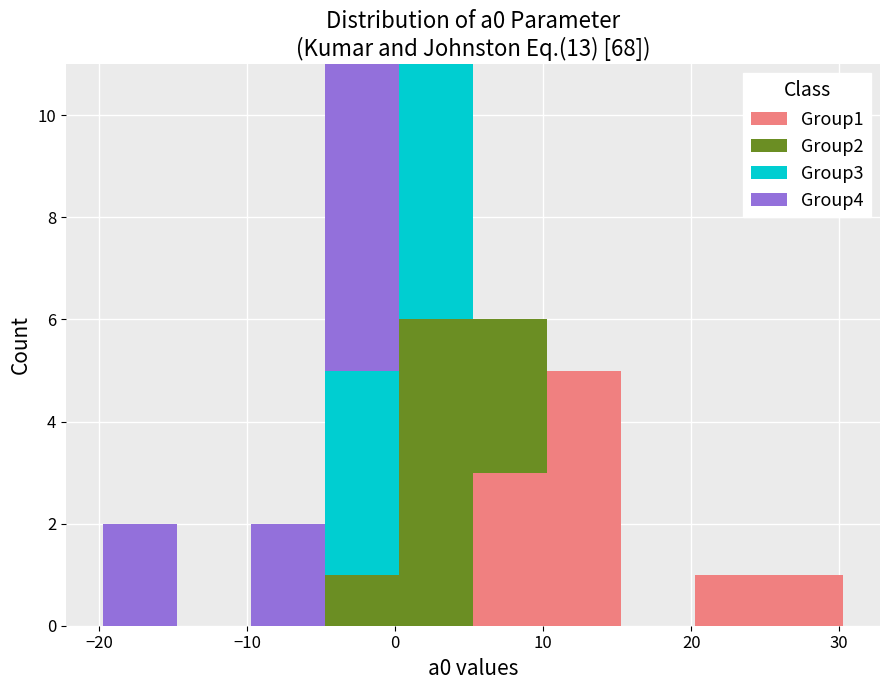

What is the total height of the stacked bar covering -10 to -5 on the x-axis? Neither the bar edges nor the heights are printed on the chart, so give them approximately, as read against the axes.

2